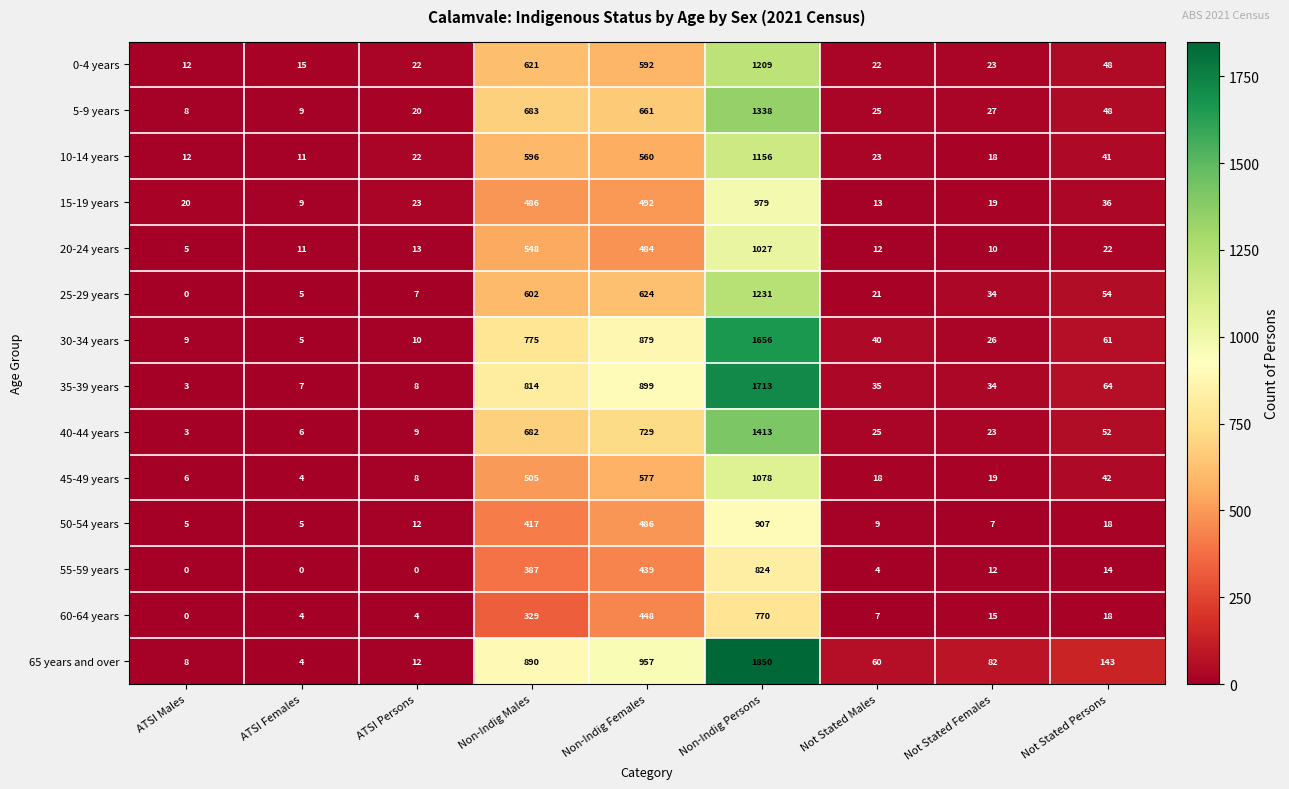

Where is 65 years and over nearest to the value 927?

Non-Indig Females